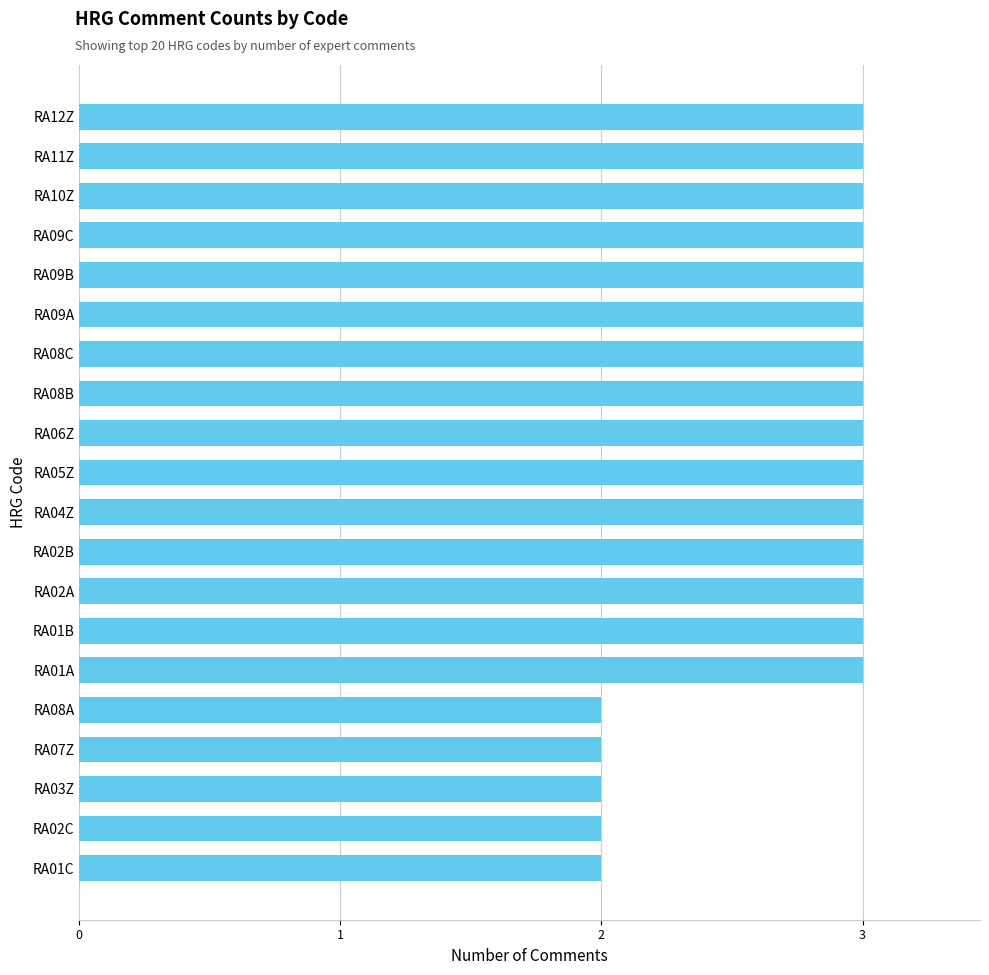

What is the greatest value displayed?

3